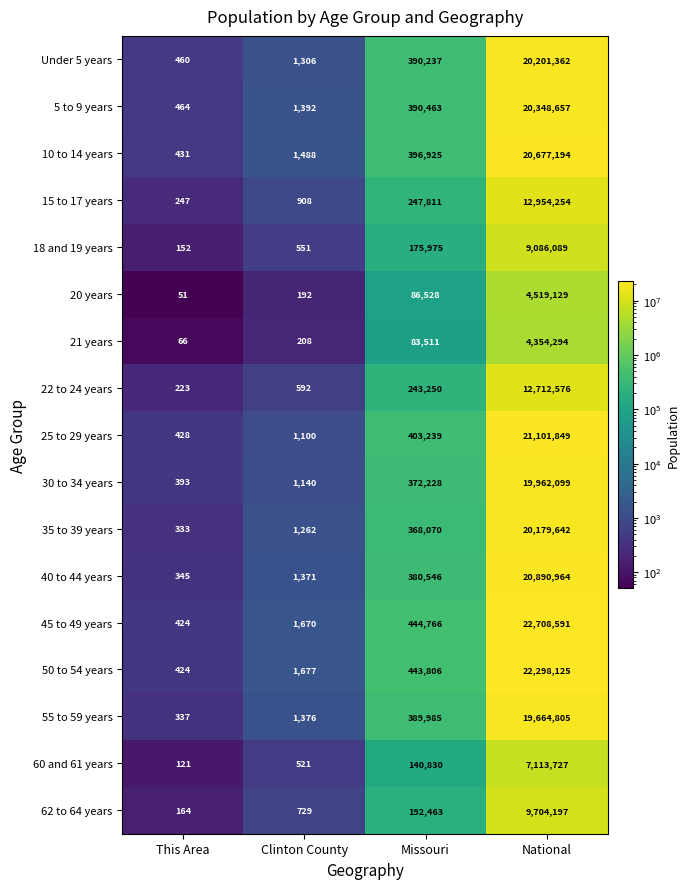

The 62 to 64 years series shows 729 at Clinton County. True or false?

True